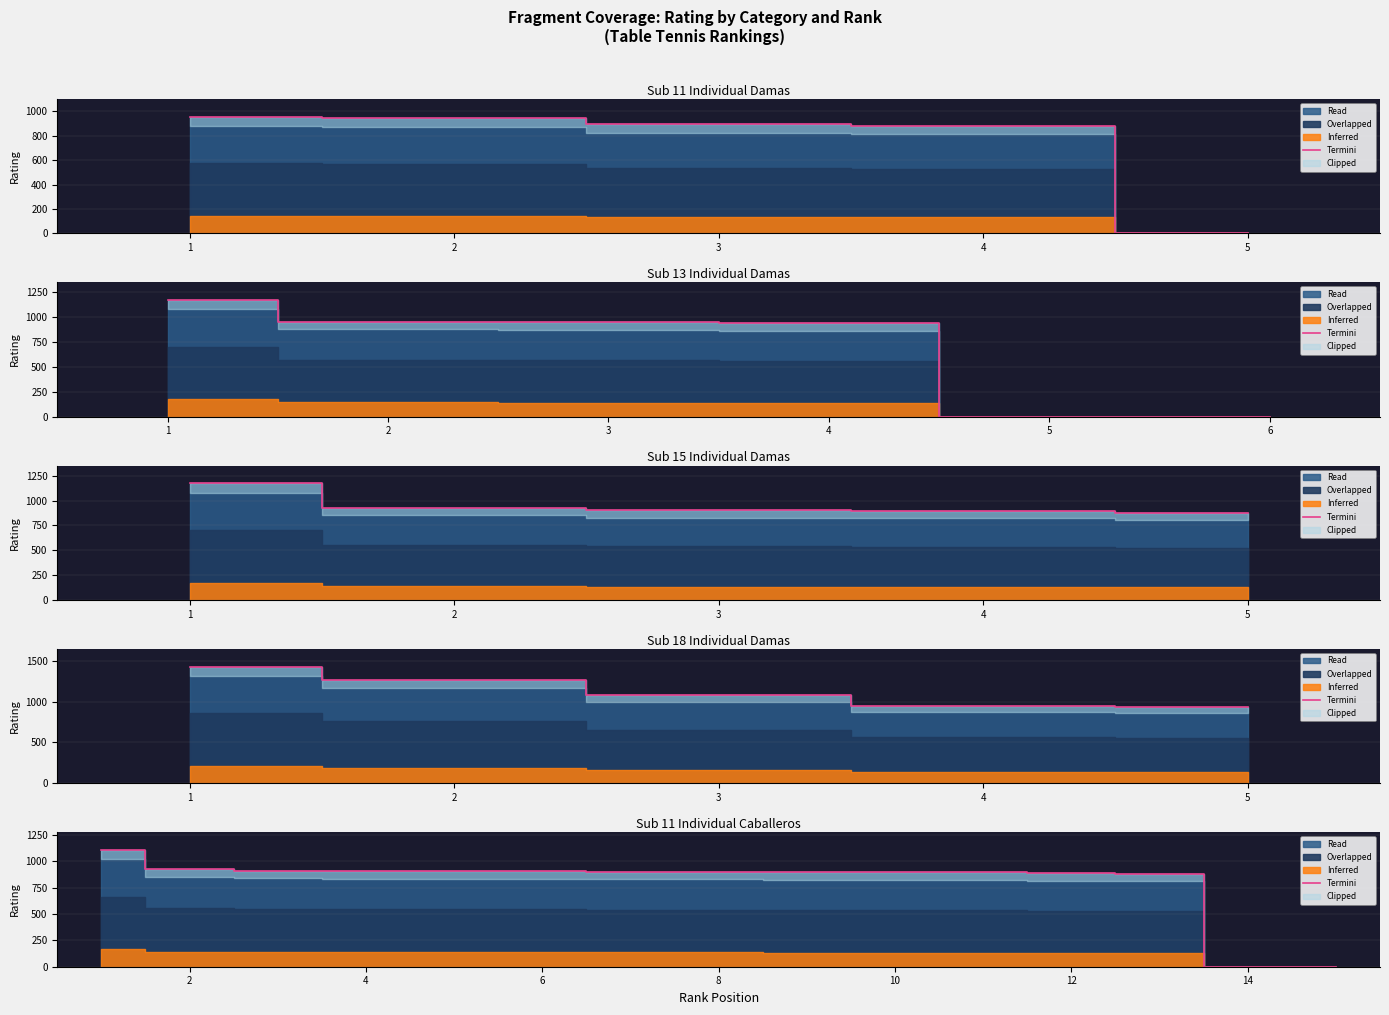

Which category has the lowest value across all series?

13